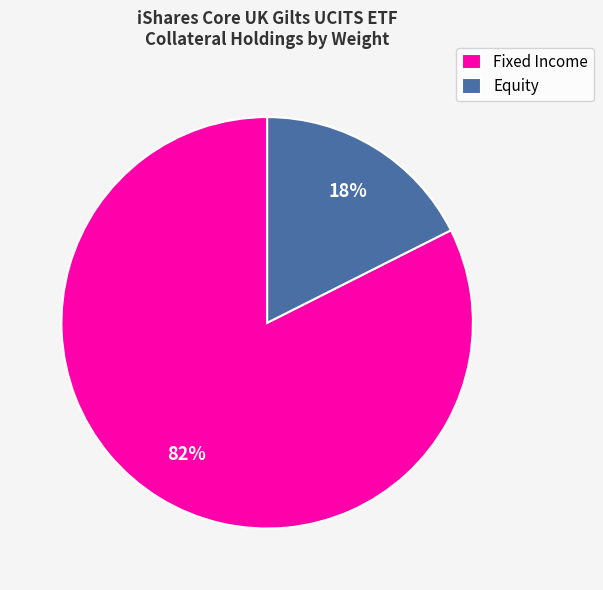

Combined, do Equity and Fixed Income account for over 50%?

Yes